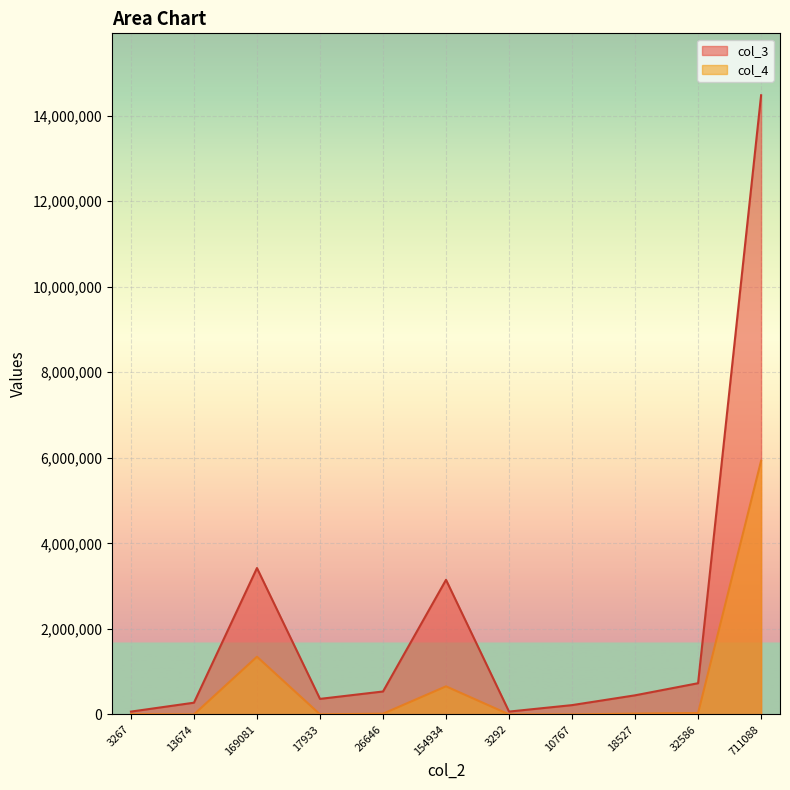

What is the difference between the maximum and second lowest values in the col_4 series?

5929792